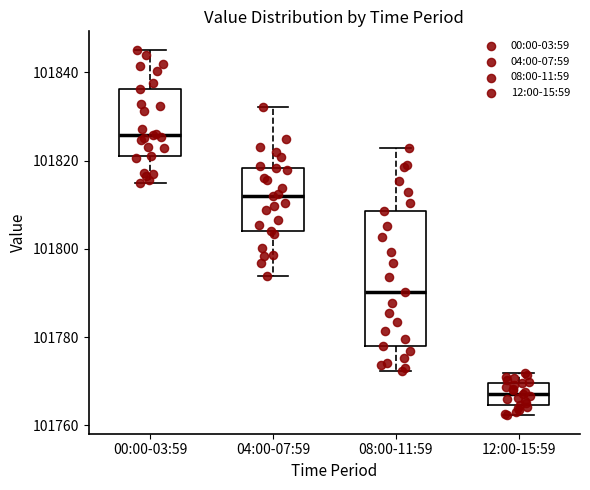

Which box's median line is the highest?

00:00-03:59